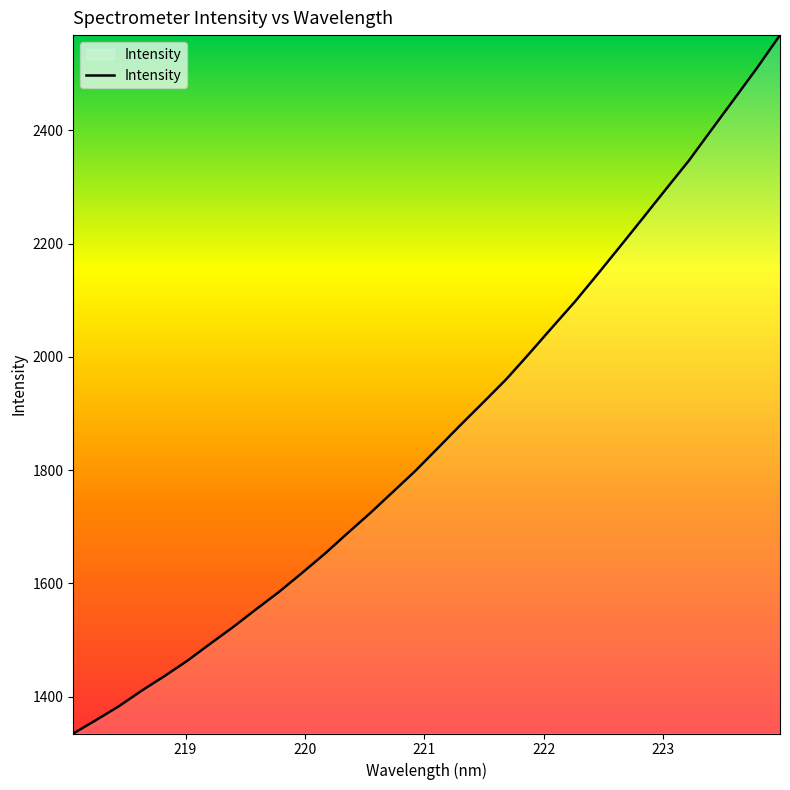

What is the difference between the maximum and minimum values?

1233.3